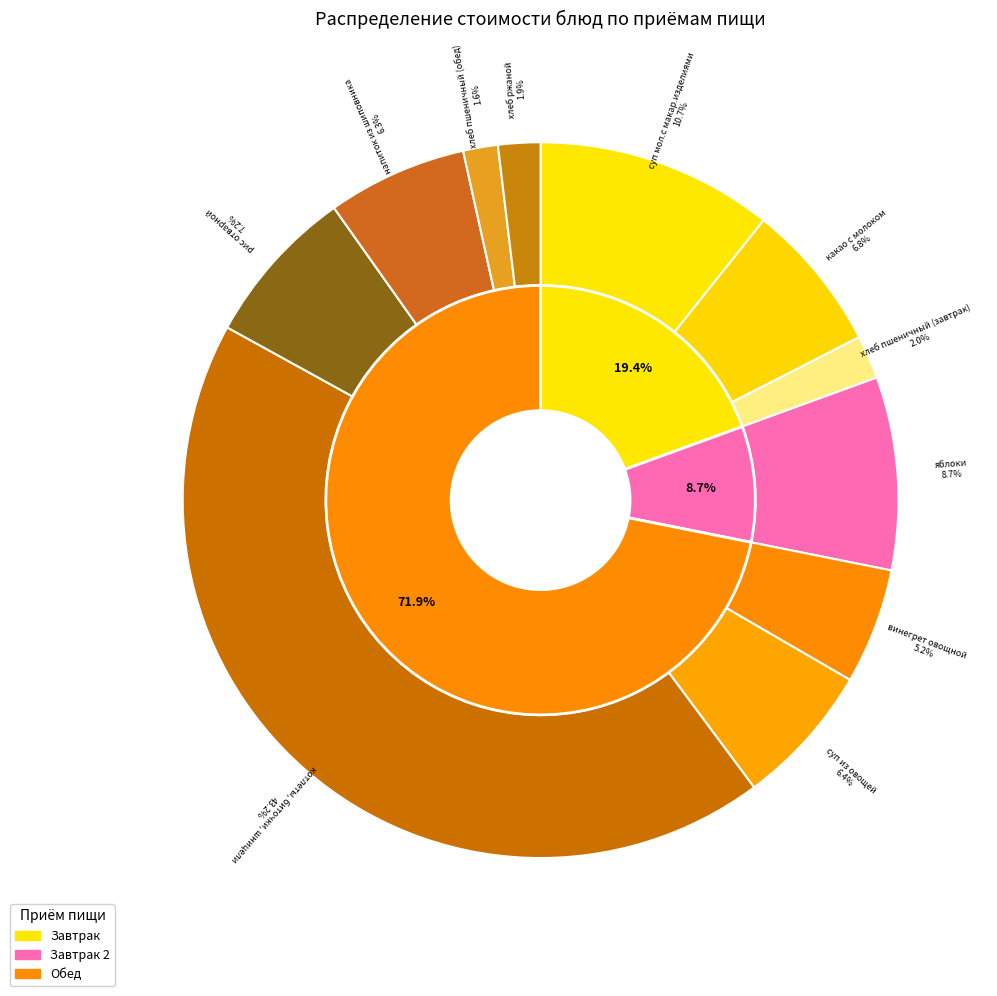

To the nearest percent, what portion does хлеб пшеничный (обед) represent?

2%